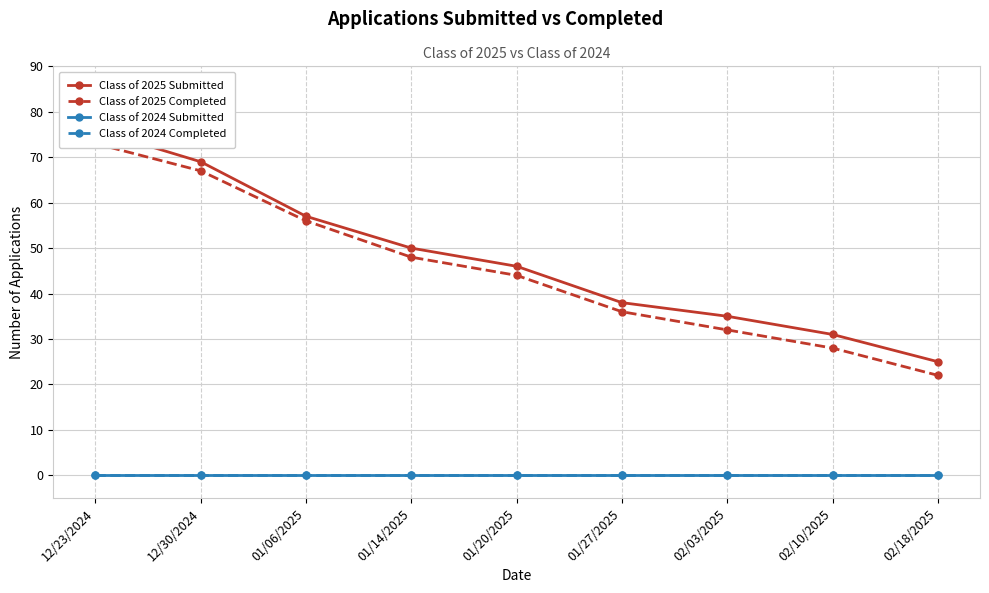

Read the Class of 2025 Completed value at 02/10/2025.

28